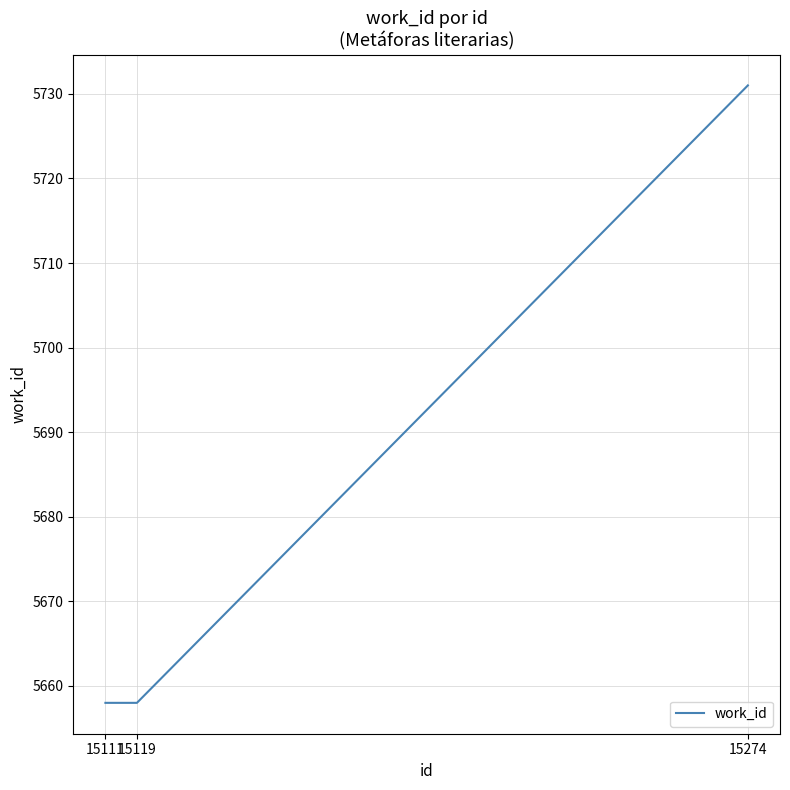

The value at 15119 is 9206. True or false?

False